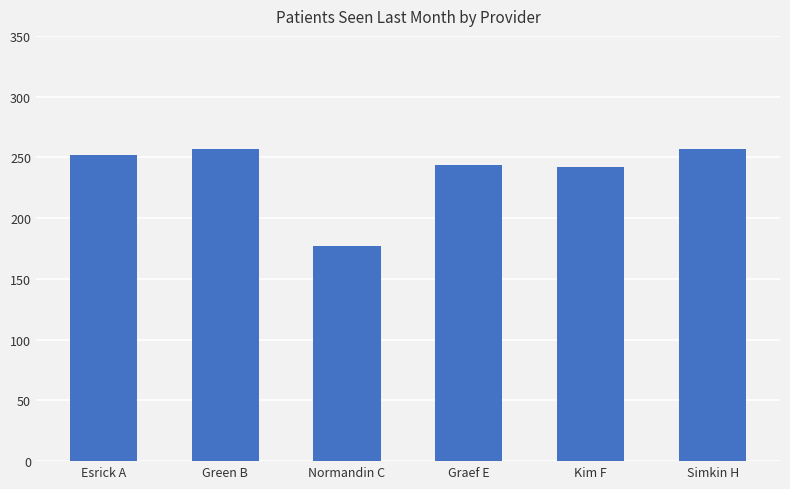

What value does the data have at Green B?

257